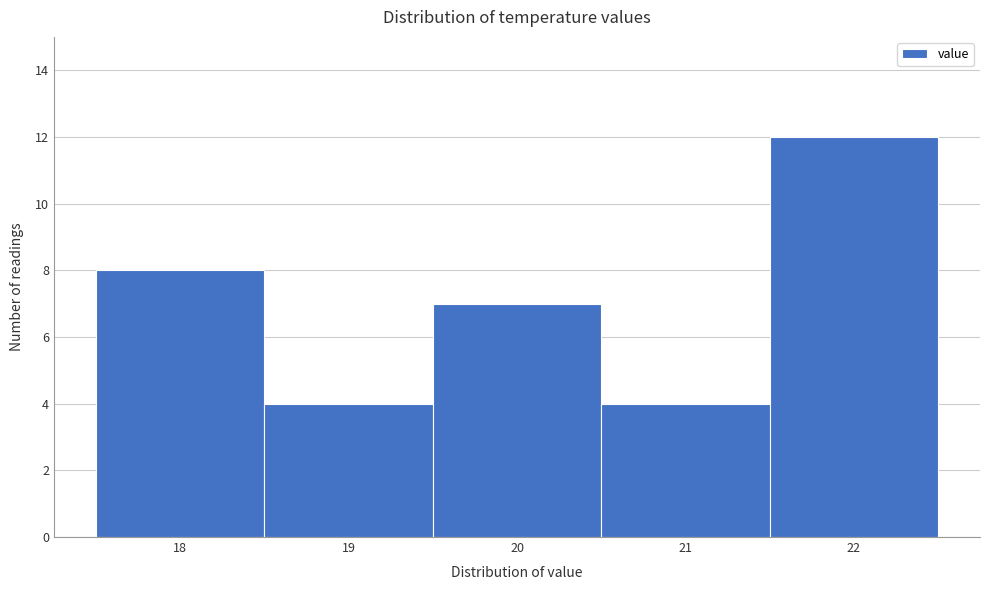

Reading left to right, transcribe this chart: for each bar, give the range it covers on the x-axis and its height. The values are not printed on the chart, so give them approximately, as read against the axis.

17.5 to 18.5: 8
18.5 to 19.5: 4
19.5 to 20.5: 7
20.5 to 21.5: 4
21.5 to 22.5: 12